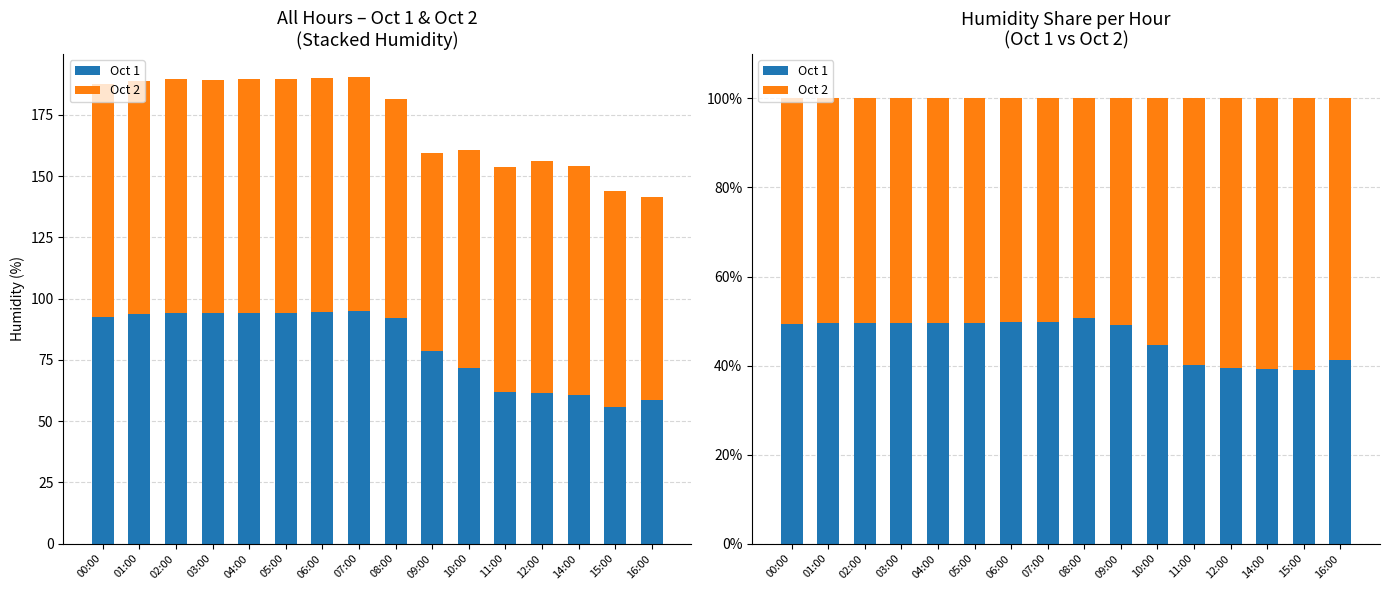

Rank the series by their maximum value, from highest to lowest.

Oct 2, Oct 1